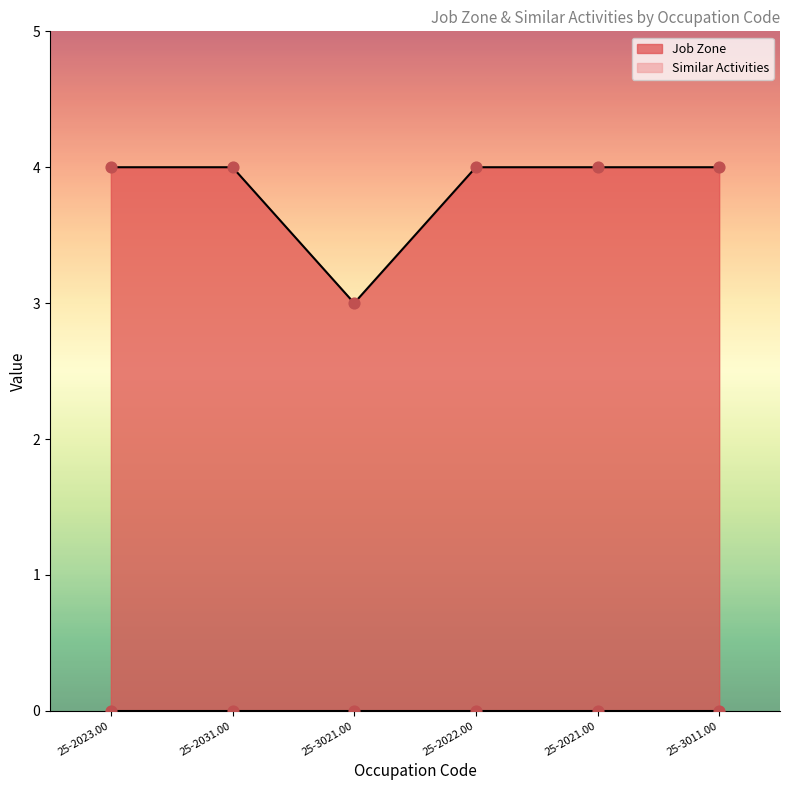

Approximately how many times larger is the value at 25-2022.00 compared to 25-2023.00?

1.0